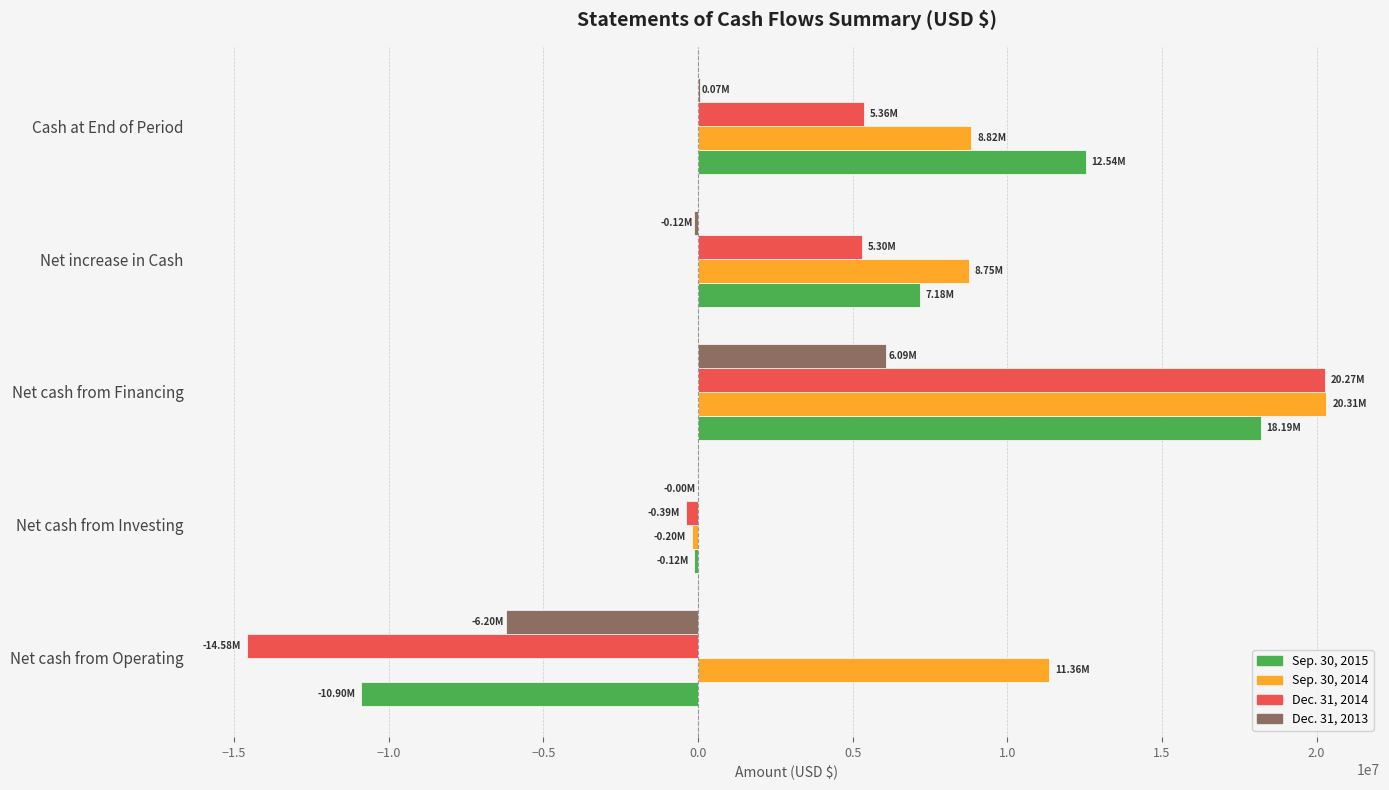

At which category does the chart reach its peak across all series?

Net cash from Financing